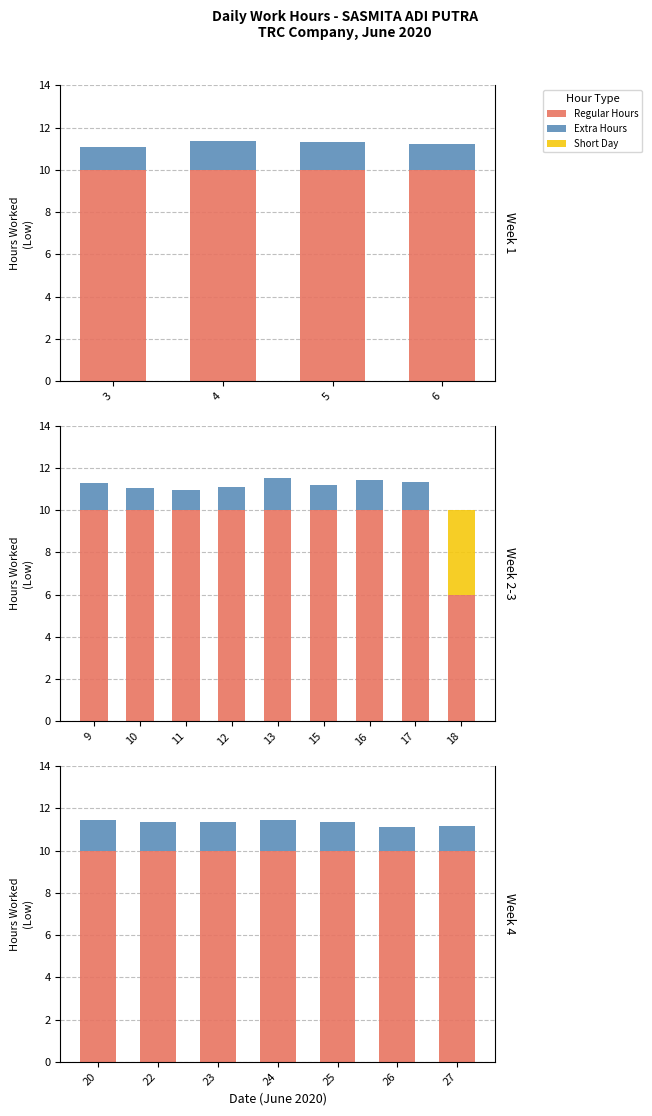

The value of Short Day at 20 is 0.0. True or false?

True